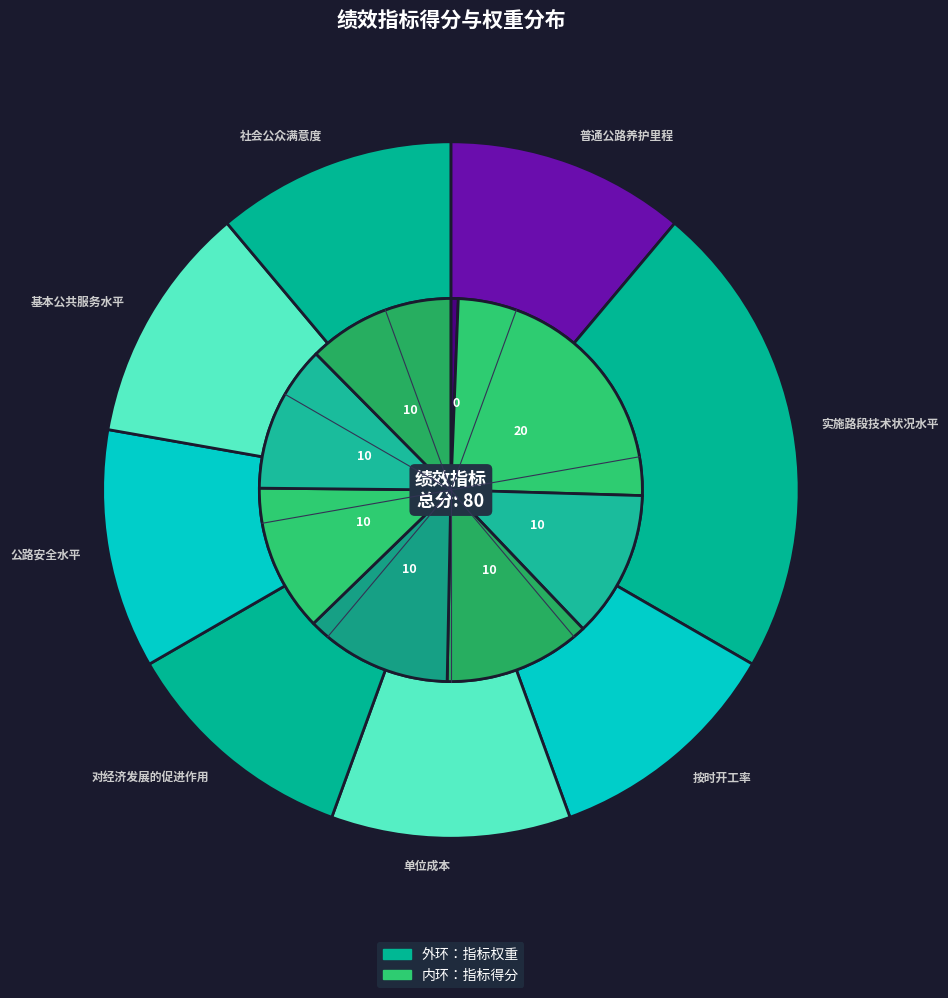

Do 社会公众满意度 and 单位成本 together represent more than half of the pie?

No